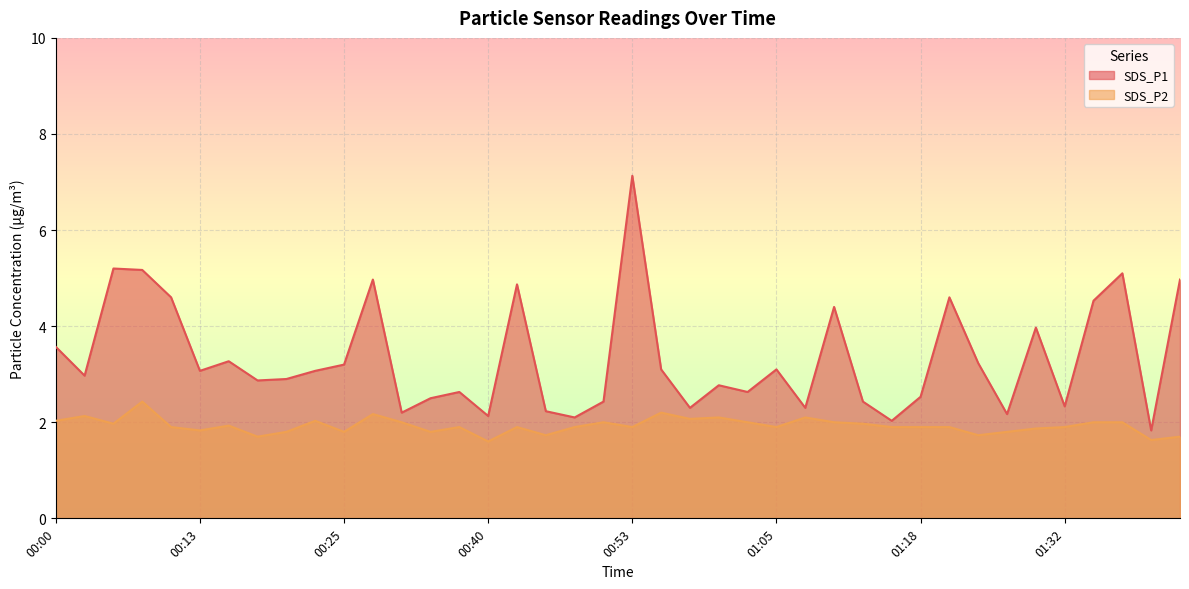

How many lines are shown in the chart?

2